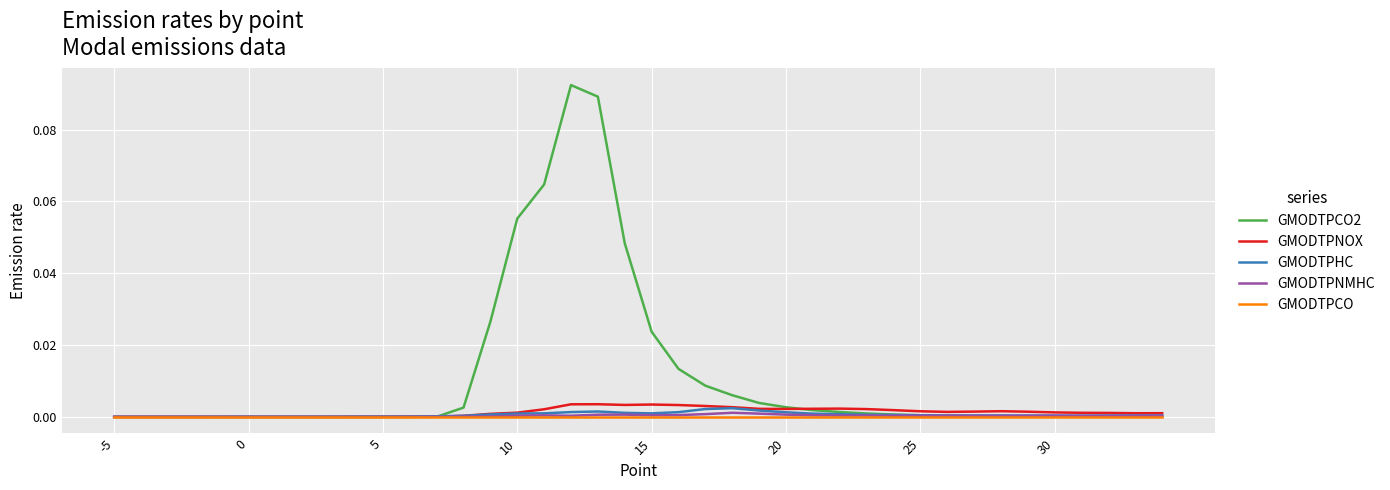

List the series in order of their peak value, lowest first.

GMODTPCO, GMODTPNMHC, GMODTPHC, GMODTPNOX, GMODTPCO2